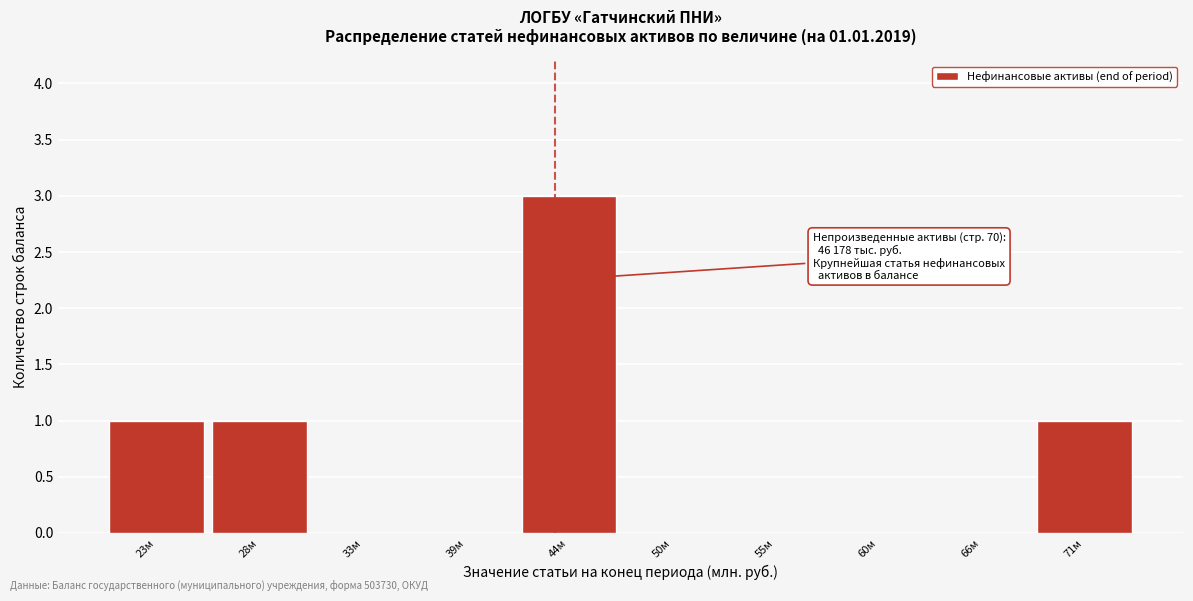

Reading left to right, what are all the values shown in this chart?

23м=1	28м=1	33м=0	39м=0	44м=3	50м=0	55м=0	60м=0	66м=0	71м=1